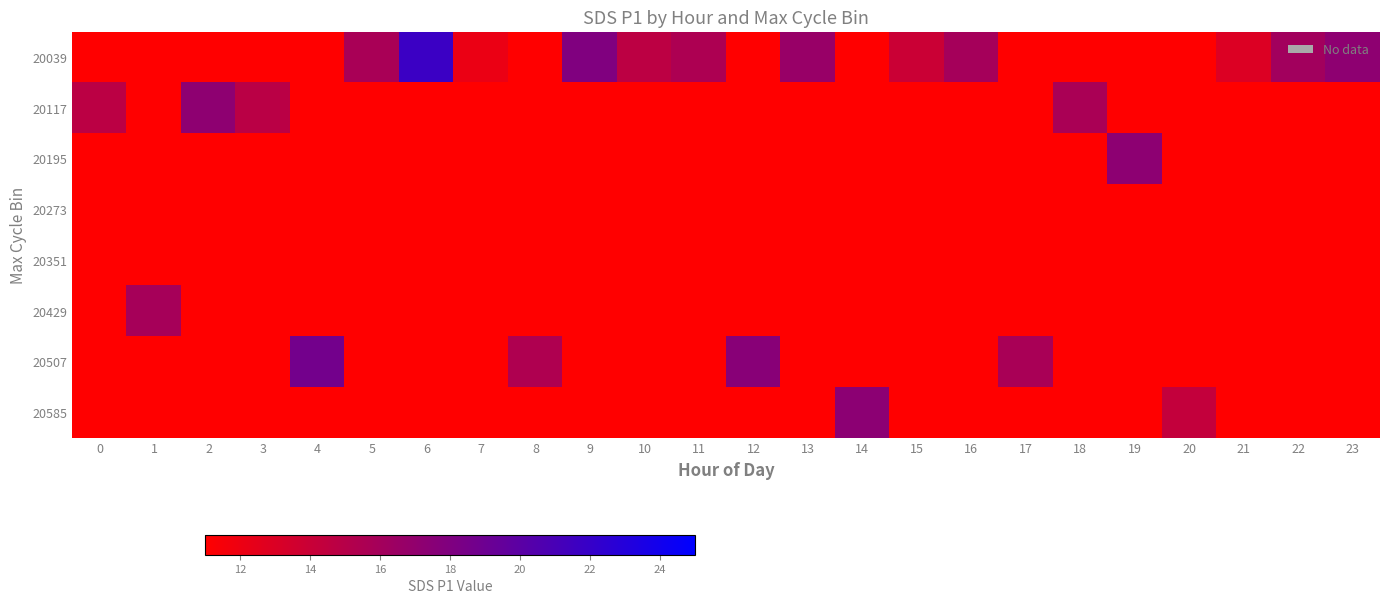

At which category is the sum across all series the highest?

6